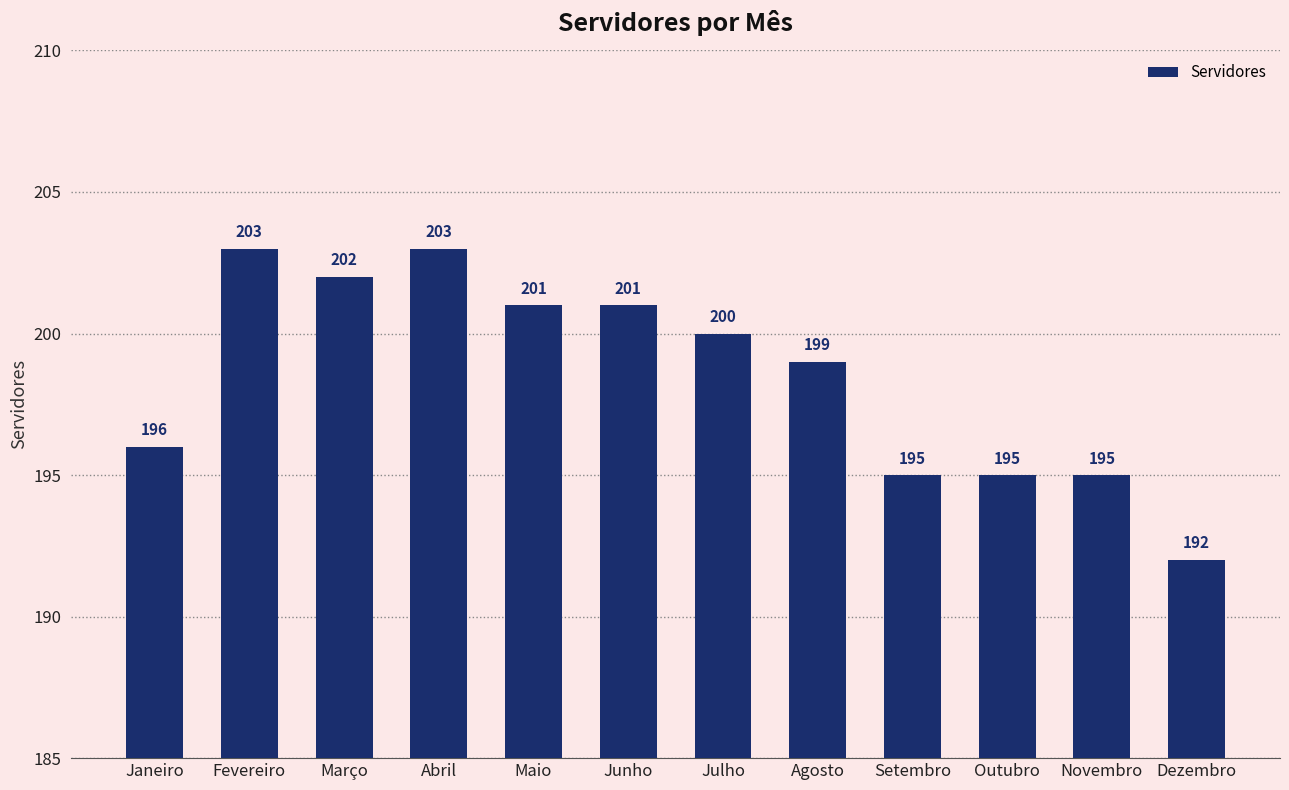

Reading right to left, extract all data points from this chart.

Dezembro=192	Novembro=195	Outubro=195	Setembro=195	Agosto=199	Julho=200	Junho=201	Maio=201	Abril=203	Março=202	Fevereiro=203	Janeiro=196